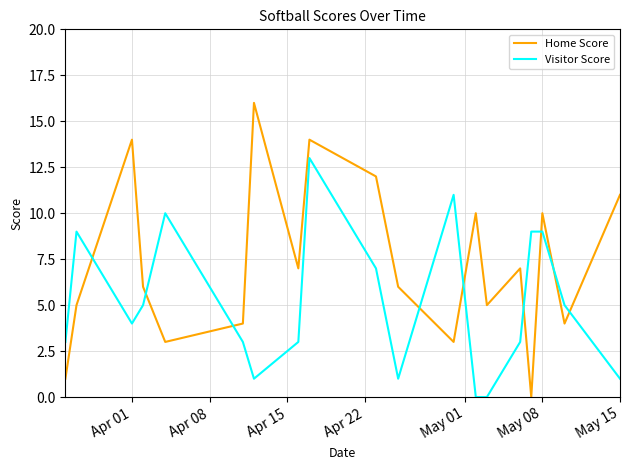

Which series has the widest spread of values?

Home Score